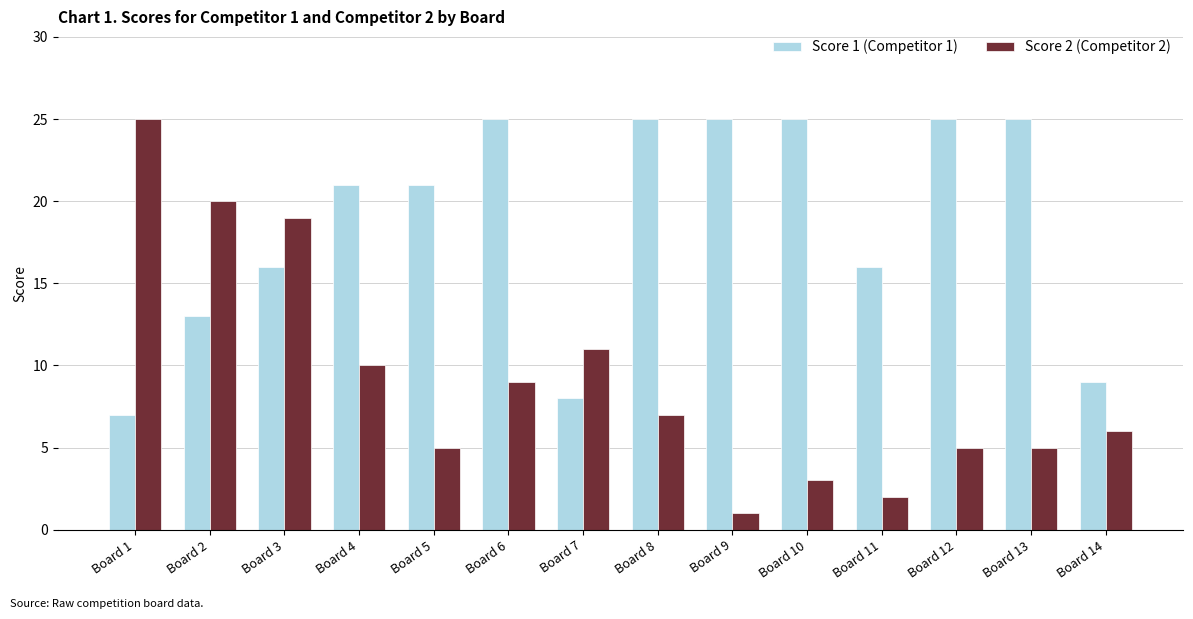

What is the value of the Score 2 (Competitor 2) bar at the 12th from the left?

5